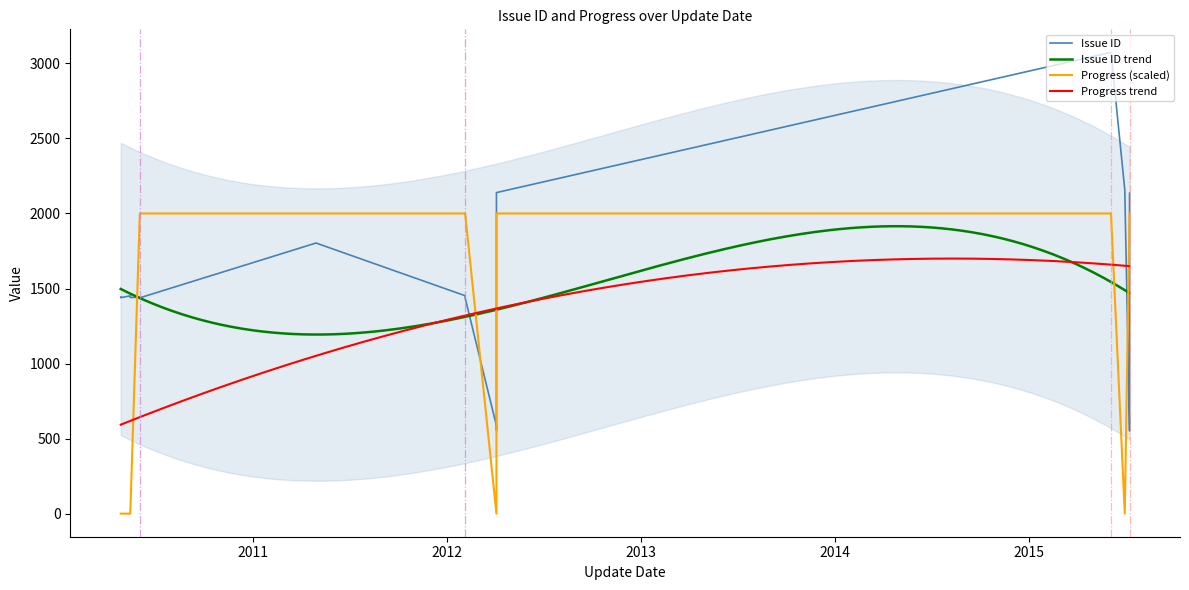

At how many categories does at least one series exceed 41?

19